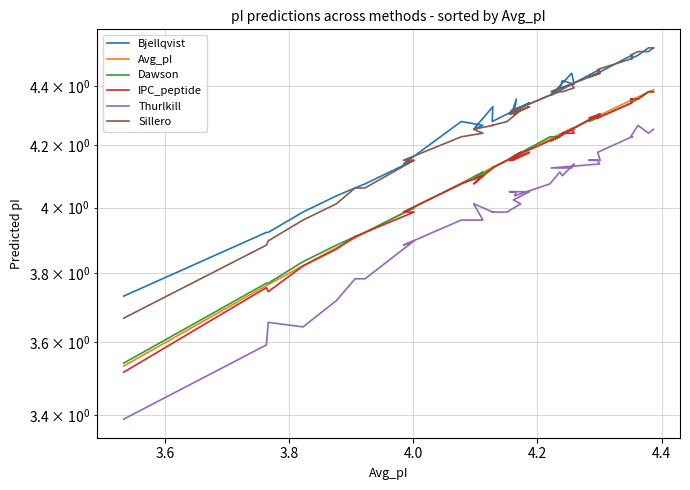

Which series has the largest total across all categories?

Bjellqvist